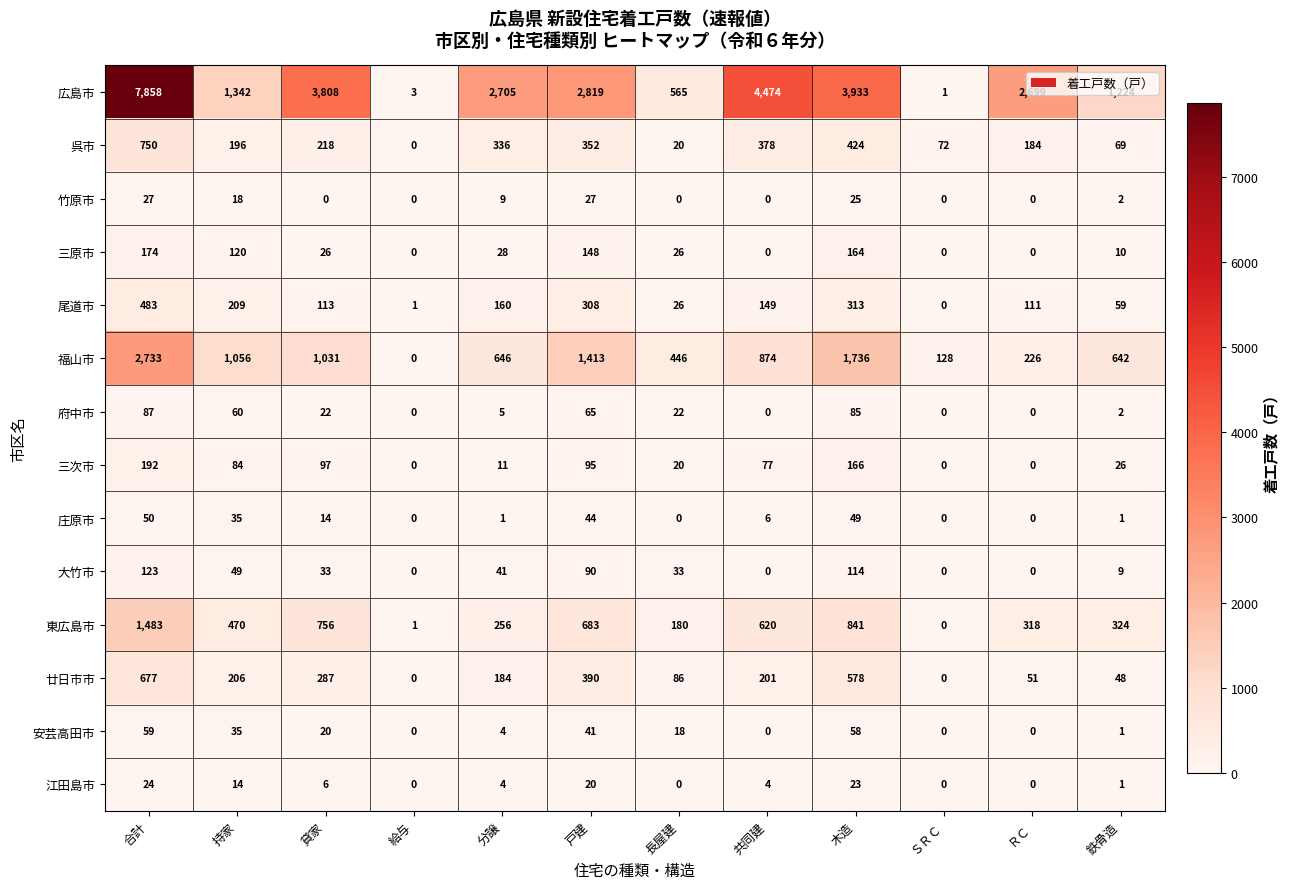

Which series has the largest total across all categories?

広島市